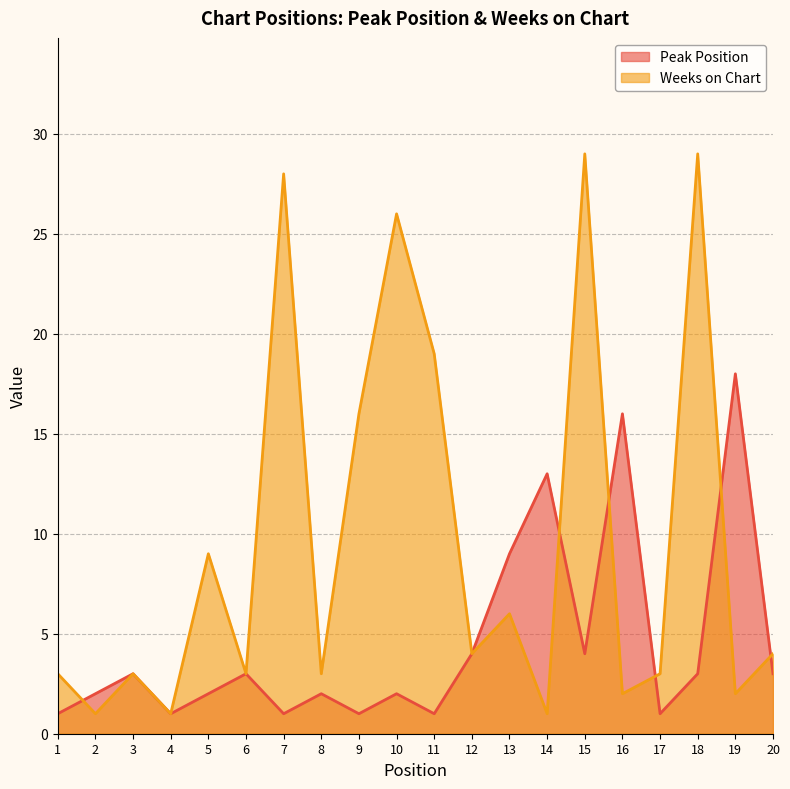

Between which two adjacent categories do Weeks on Chart and Peak Position first intersect?

1 and 2